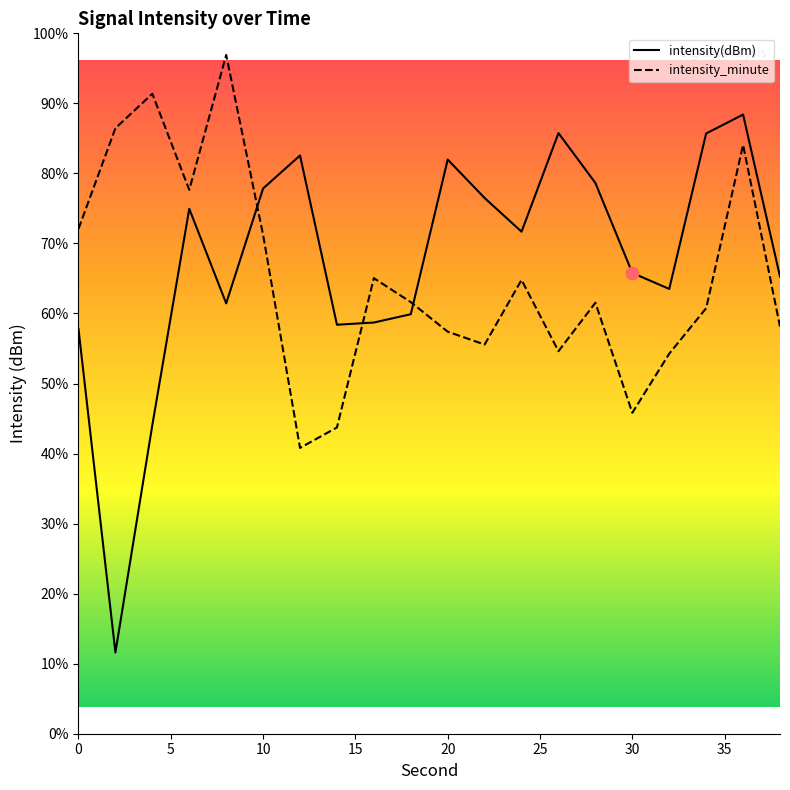

What are all the series names shown in the legend?

intensity(dBm), intensity_minute